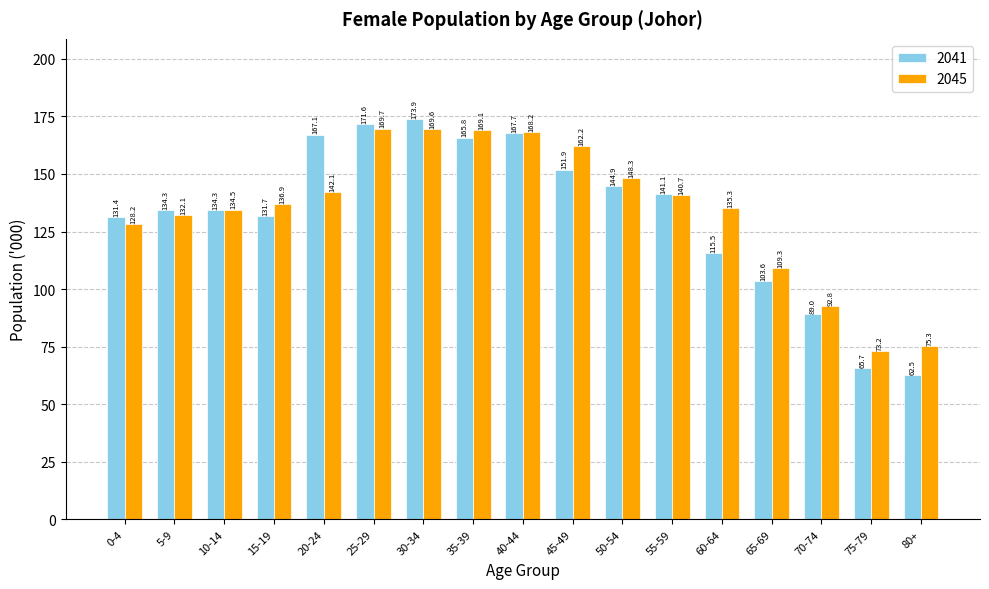

What is the minimum value for 2041?

62.5